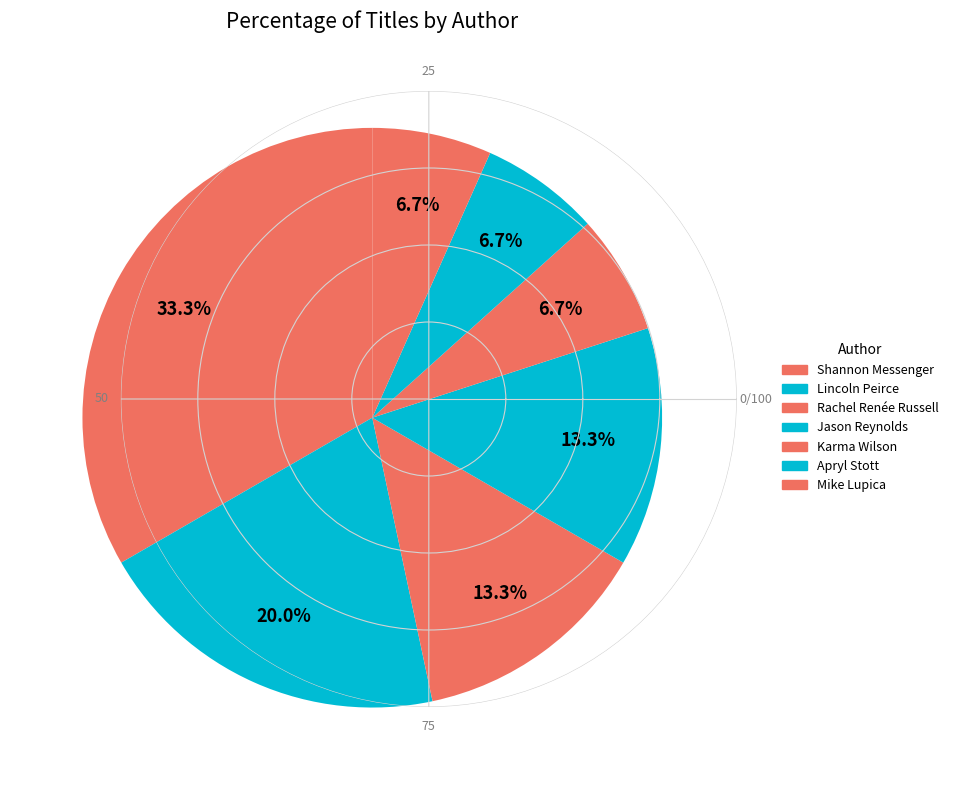

How many segments does this pie chart have?

7